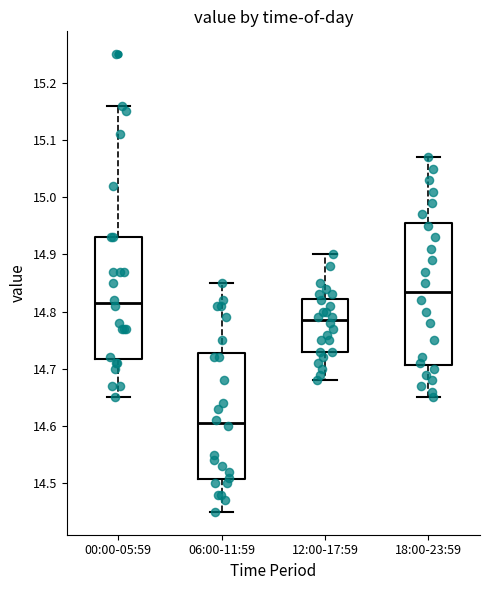

Where is the upper edge of the box for 06:00-11:59 on the y-axis? The values are not printed on the chart, so give them approximately, as read against the axis.

14.73